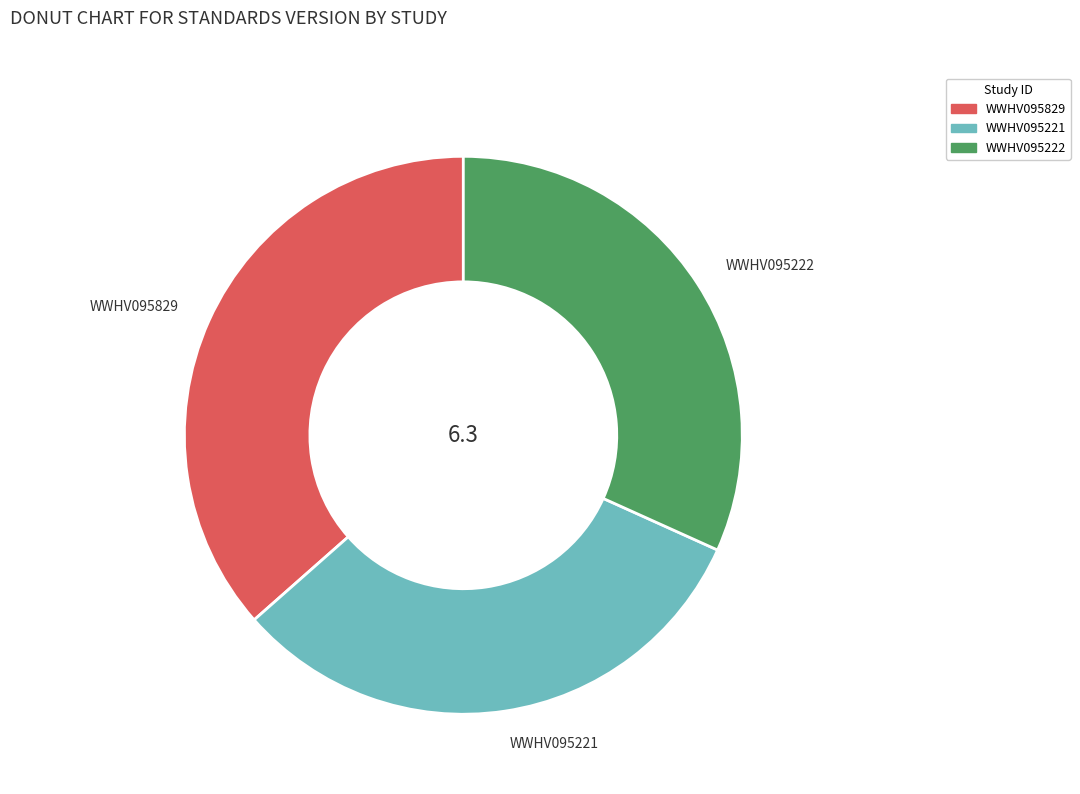

How many segments does this pie chart have?

3